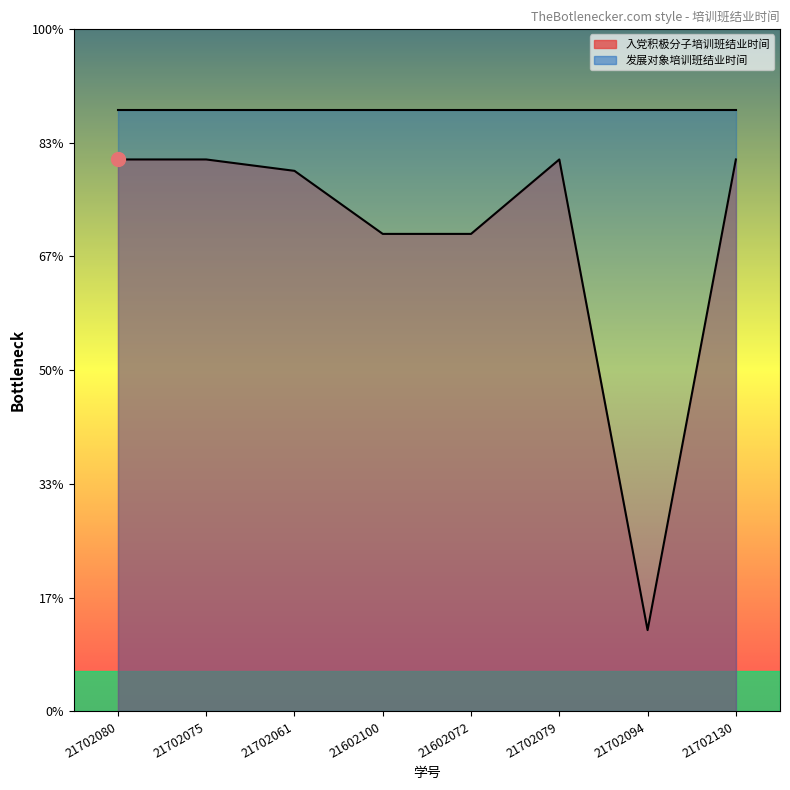

What is the change in value from 21602100 to 21702079?

+183